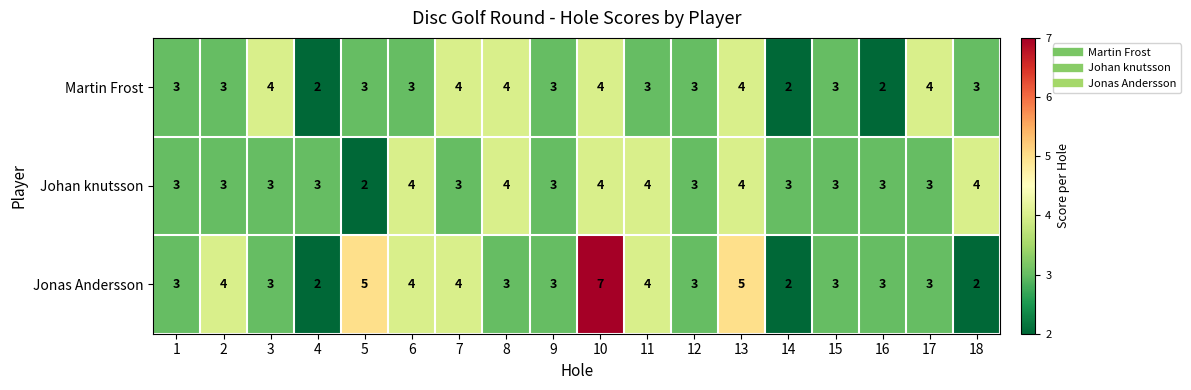

Is it true that Martin Frost equals 6 at 7?

False